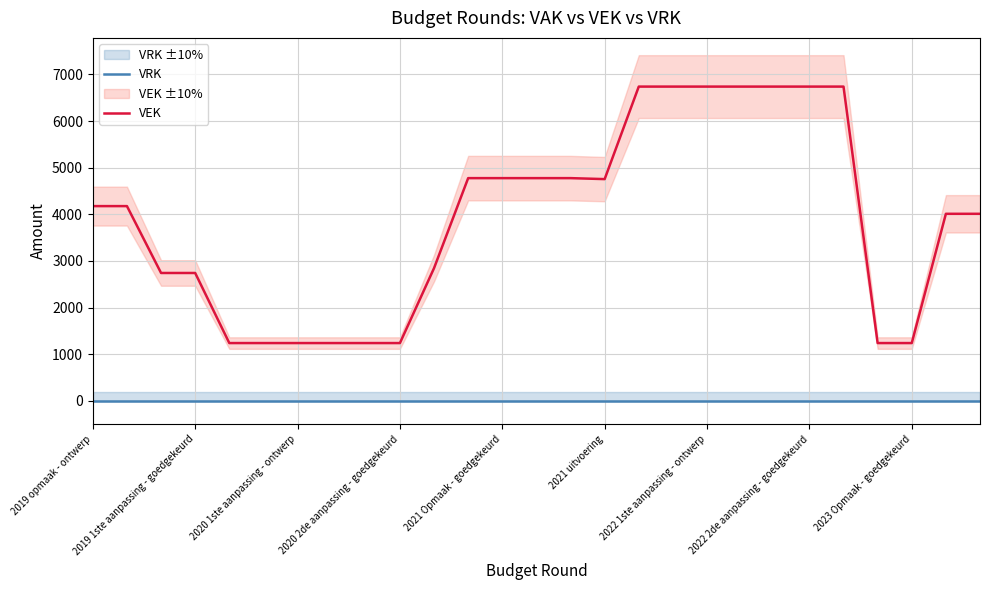

What is the highest value of the VEK series?

6739